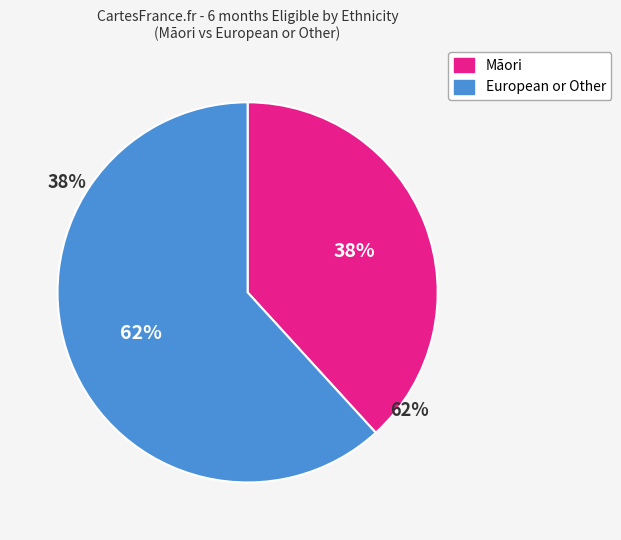

Is it true that European or Other is 53% of the pie?

False